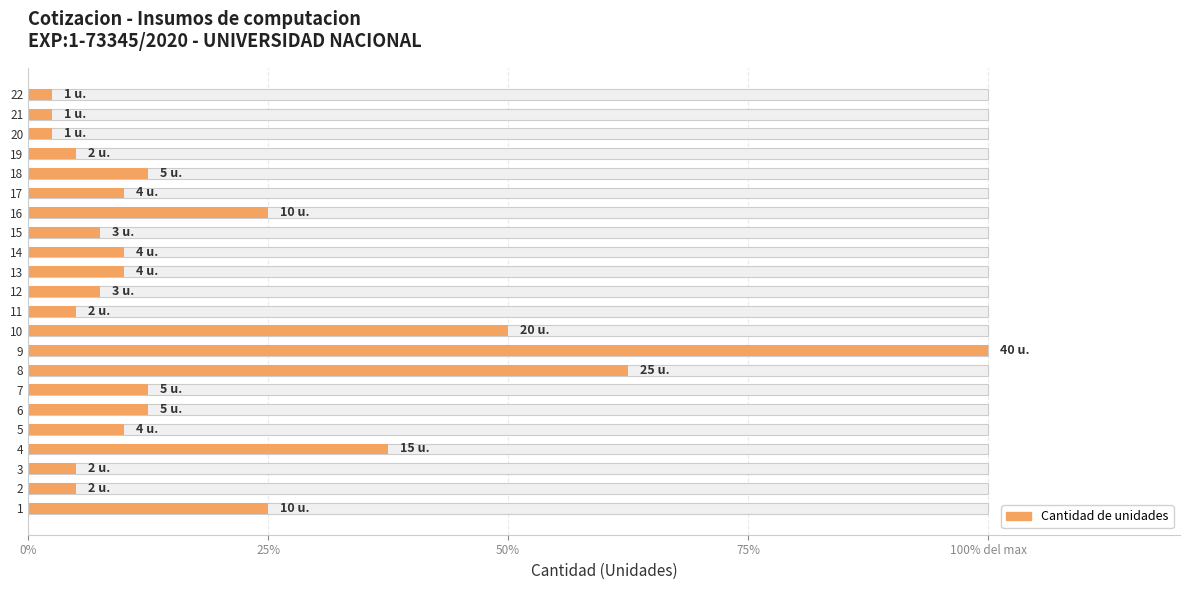

True or false: the data shows 37.5 at 4.

True